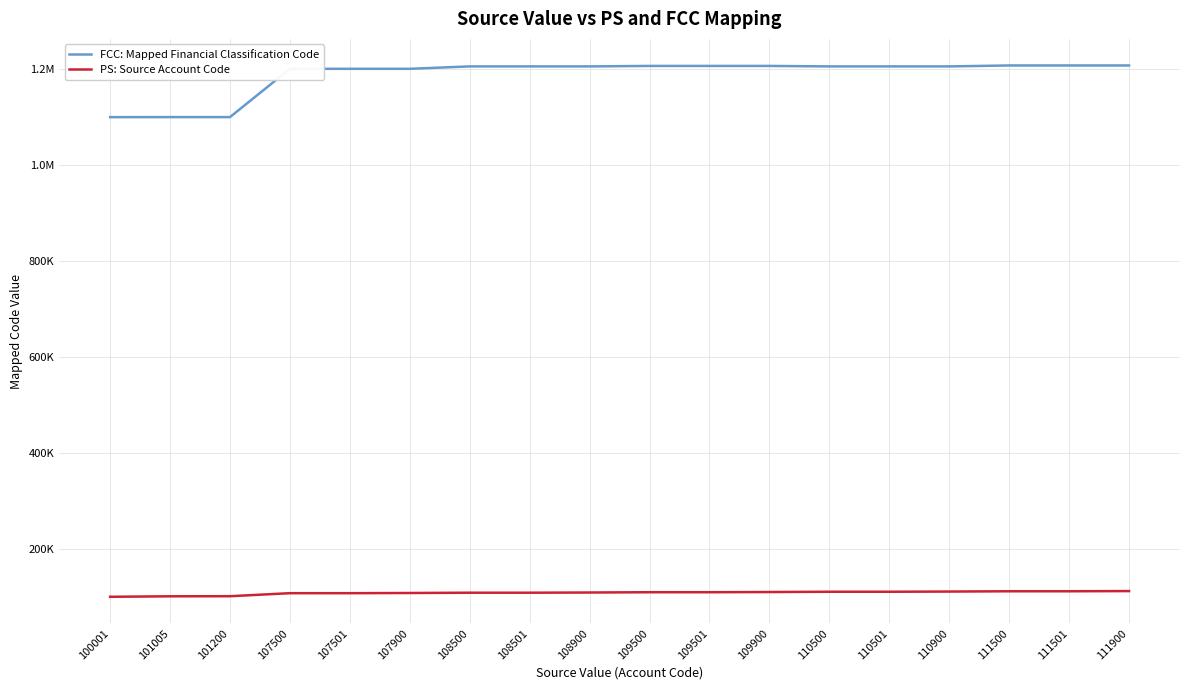

Is it true that FCC: Mapped Financial Classification Code equals 1201000 at 107501?

True